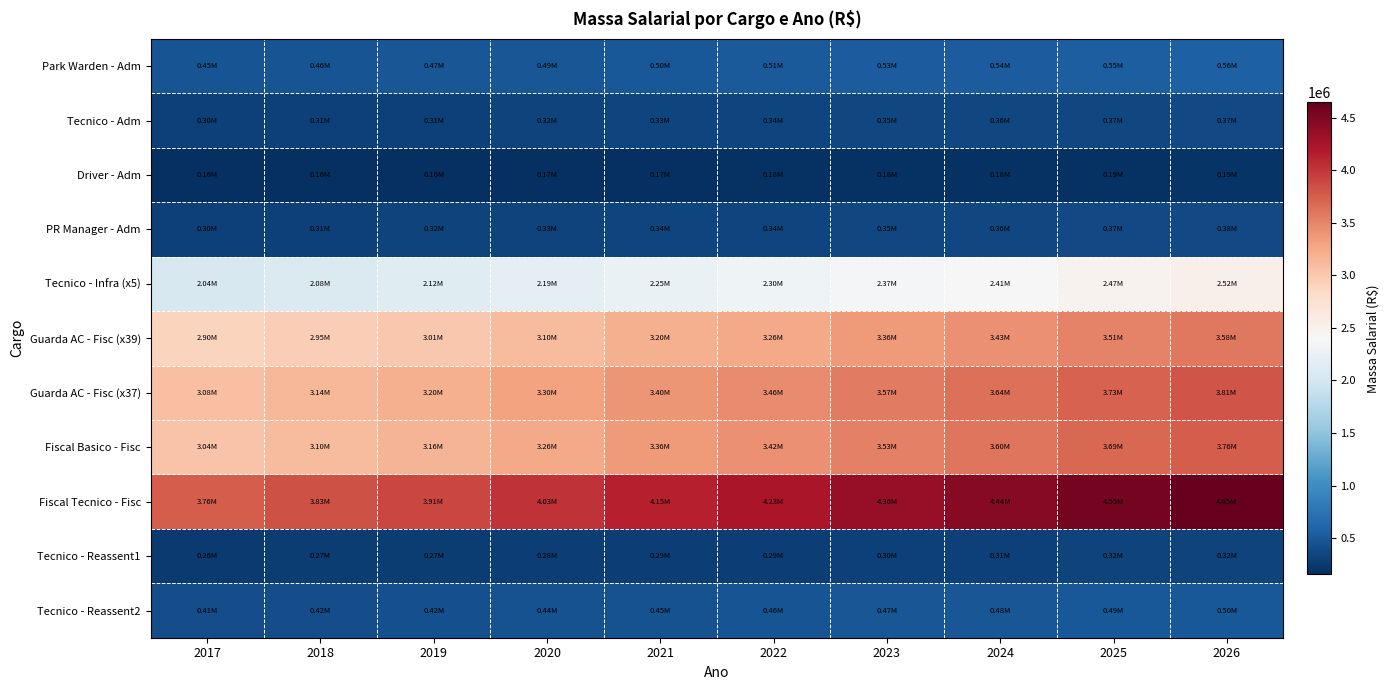

What is the maximum value shown in the chart?

4645818.8